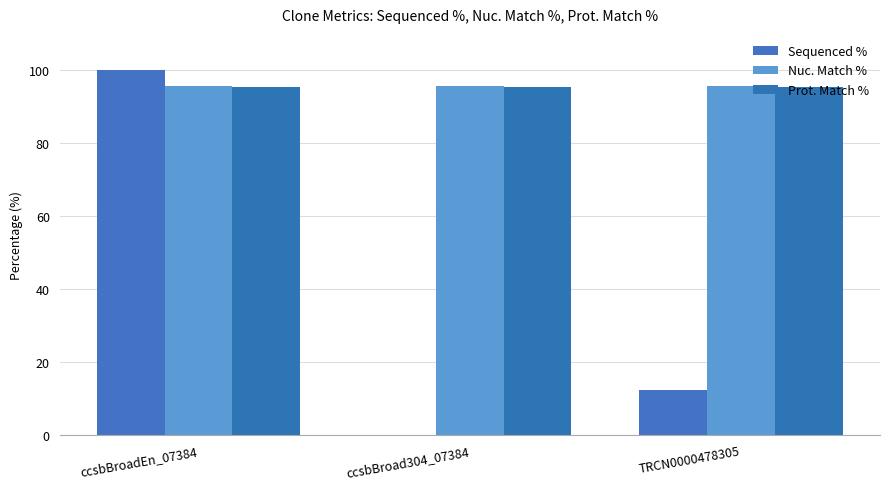

At which label does Sequenced % reach its minimum?

ccsbBroad304_07384